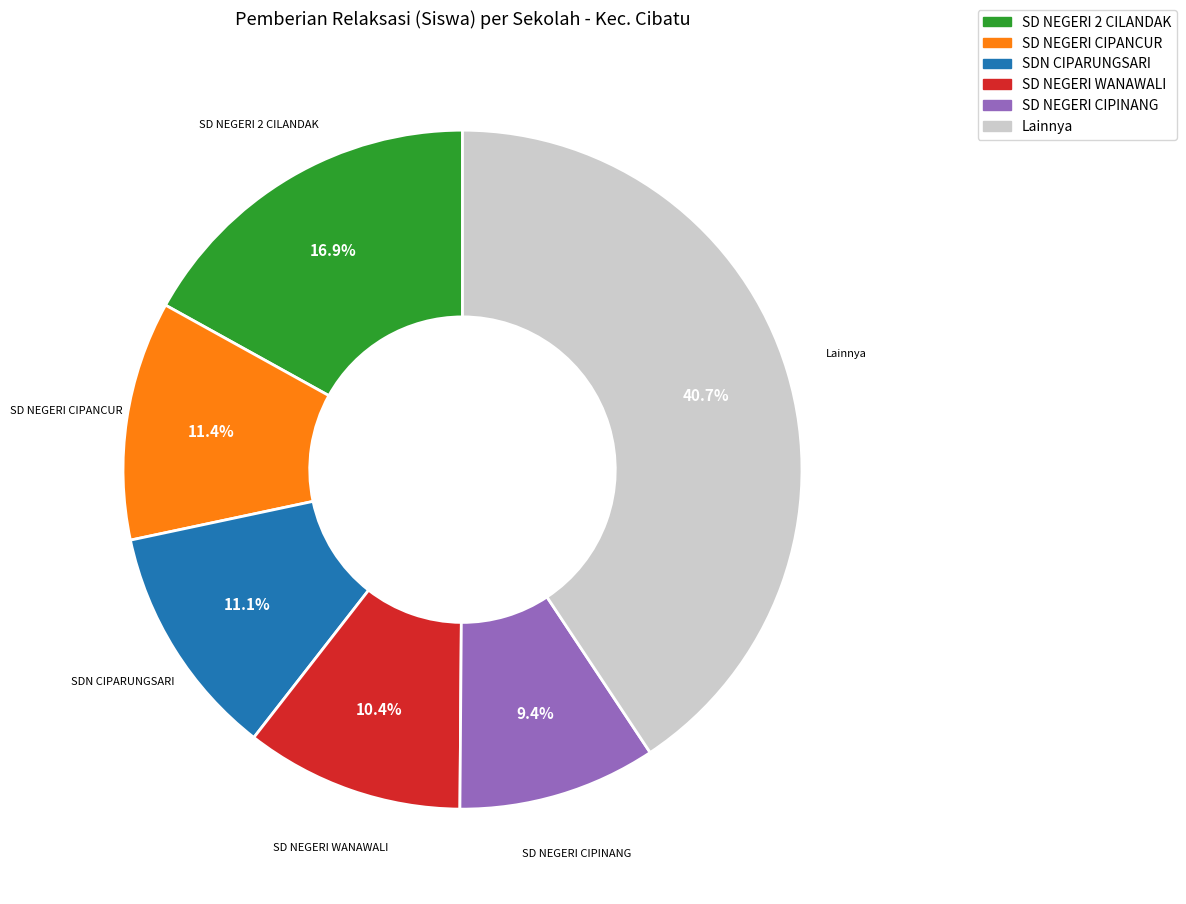

Does Lainnya account for over 50% of the chart?

No